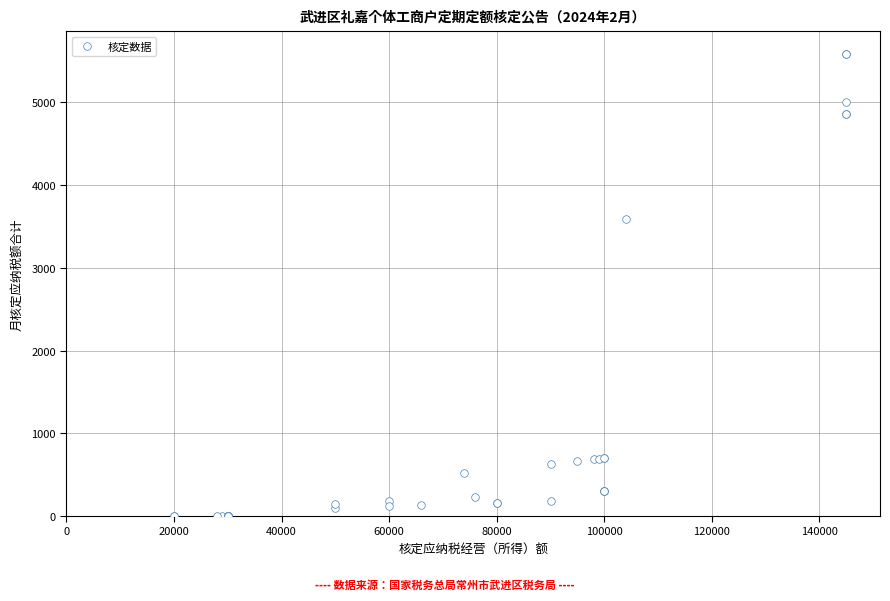

What Y value in the scatter plot is closest to 2791?

3588.0